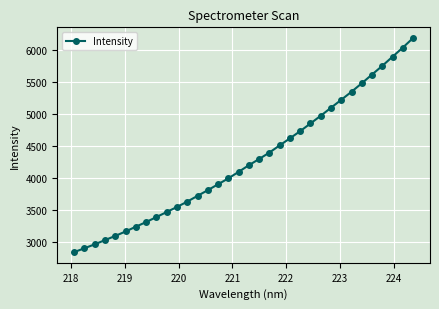

What is the sum of all values?

145326.7